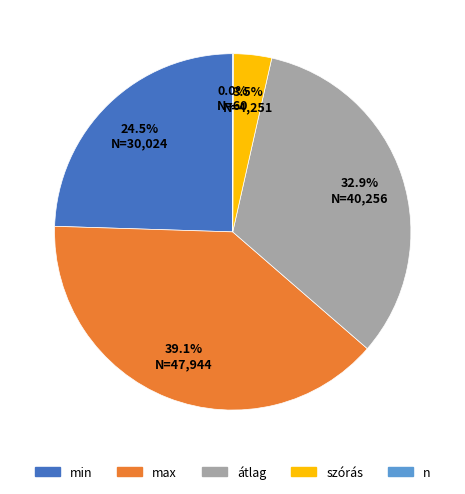

To the nearest percent, what portion does min represent?

25%